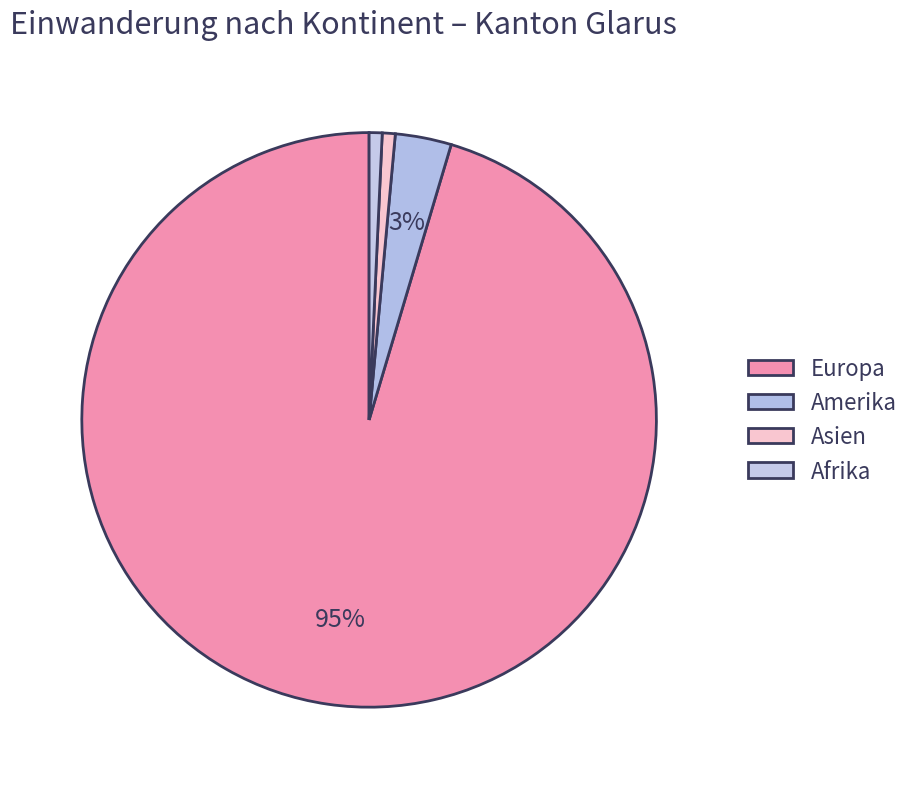

Which slice represents more than half of the pie?

Europa